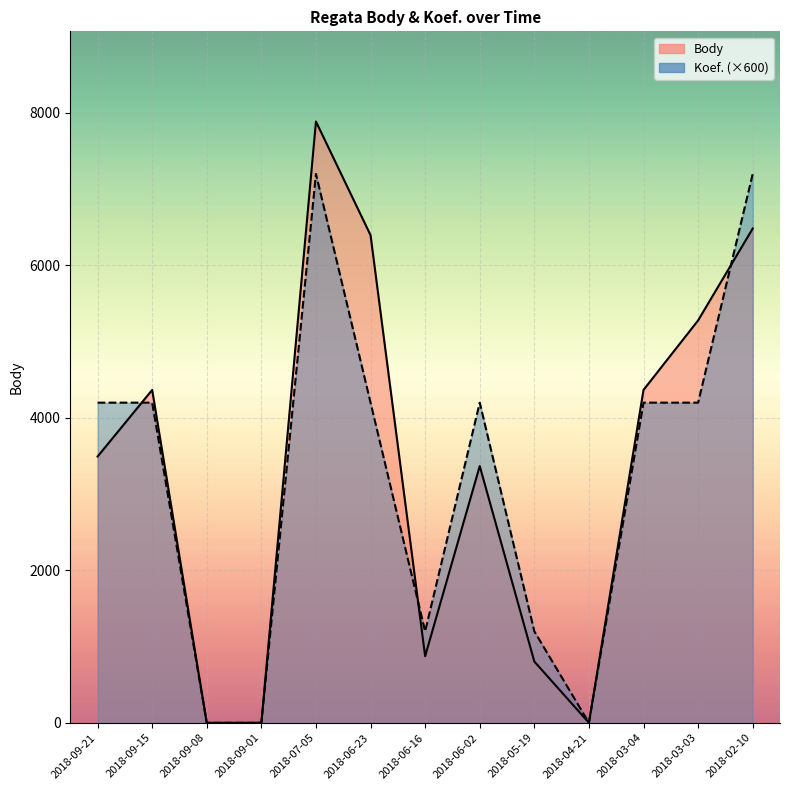

True or false: Koef. (line) has a value of 4200 at 2018-03-03.

True